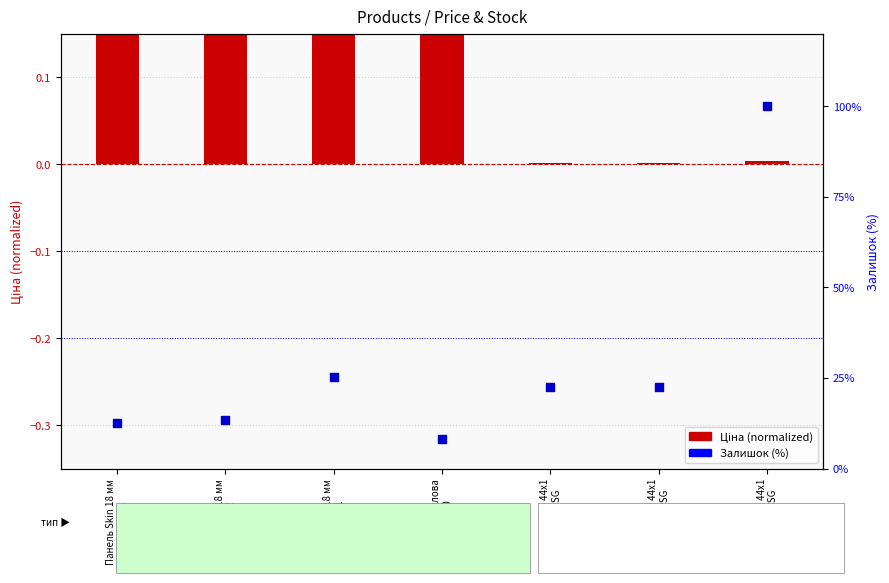

Is the value of Залишок (%) at Панель акрилова
Uні 8020 greater than the value of Ціна (normalized) at Панель Skin 18 мм
Деа 2452?

Yes